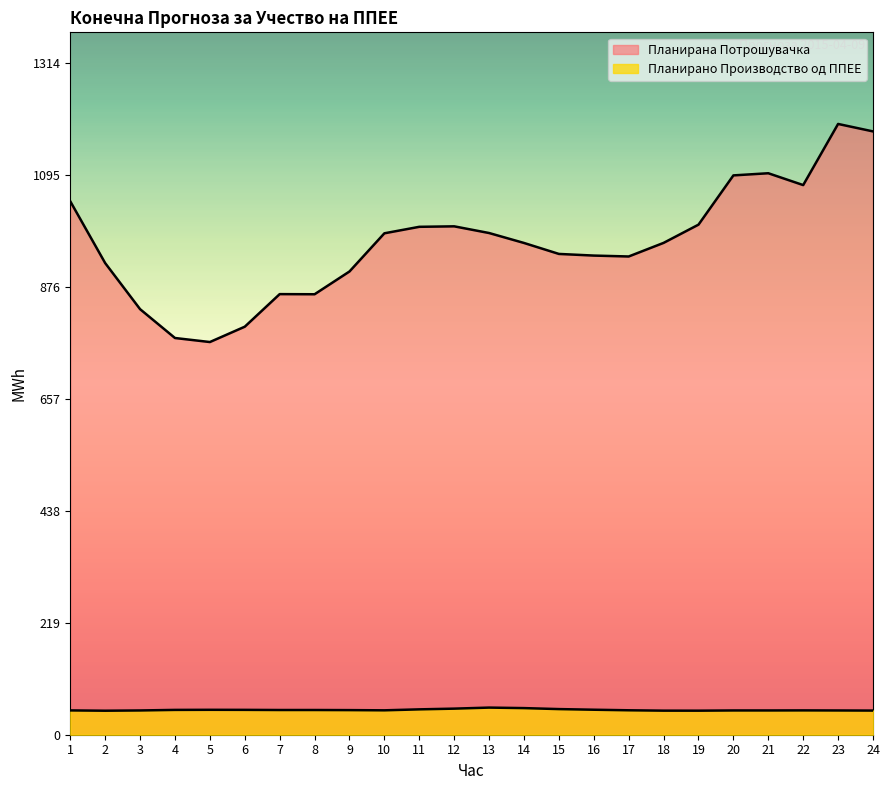

Reading right to left, what are all the values shown in this chart?

Планирано Производство од ППЕЕ: 24=47.3	23=47.5	22=47.6	21=47.5	20=47.5	19=47.1	18=47.1	17=47.8	16=48.9	15=50.1	14=52.1	13=53.1	12=51.0	11=49.6	10=47.7	9=48.1	8=48.4	7=48.3	6=48.6	5=48.7	4=48.6	3=47.5	2=47.0	1=47.6
Планирана Потрошувачка: 24=1180.5	23=1195.1	22=1075.5	21=1098.6	20=1094.4	19=998.1	18=962.4	17=935.8	16=937.5	15=940.8	14=962.2	13=981.7	12=994.8	11=993.8	10=981.1	9=906.4	8=861.9	7=862.1	6=798.4	5=768.4	4=776.2	3=832.7	2=922.8	1=1043.7